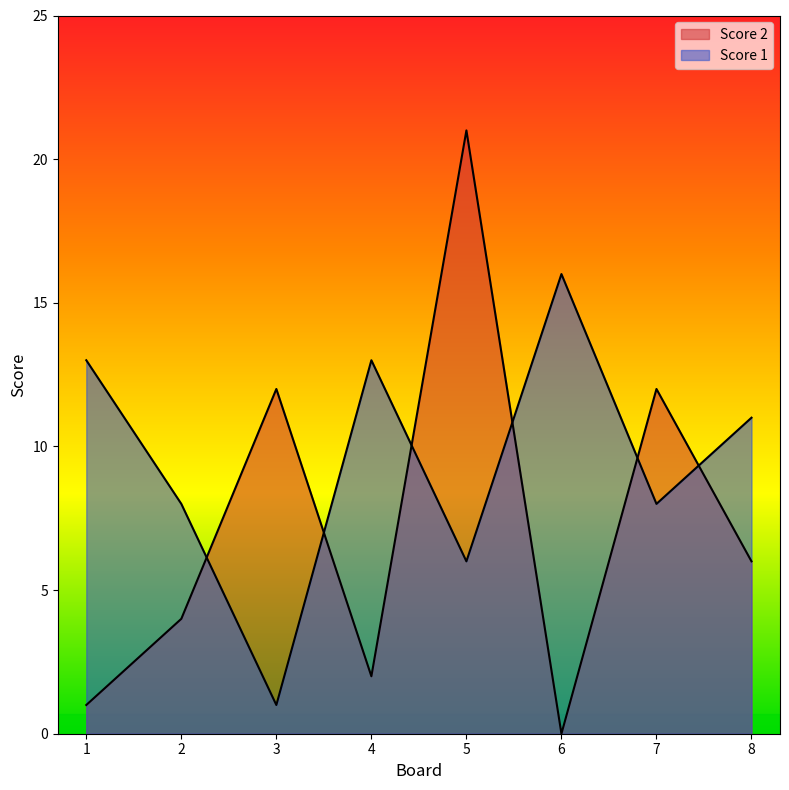

Which series has the widest spread of values?

Score 2